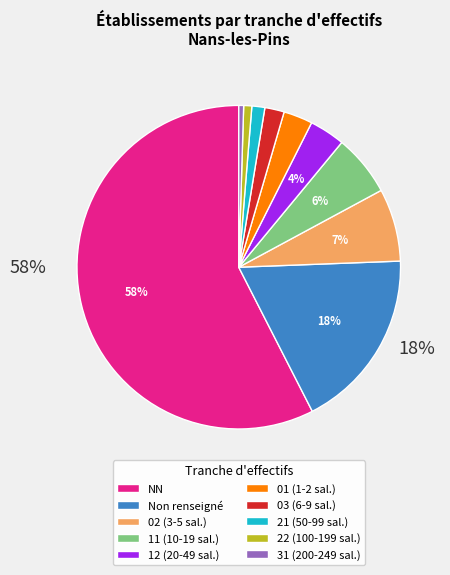

How many slices are in this pie chart?

10